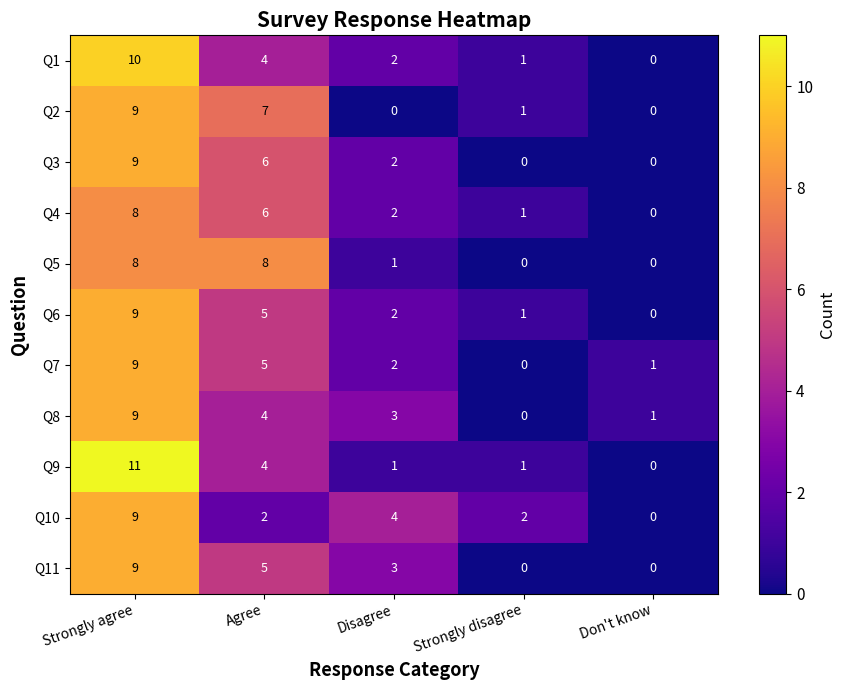

At which label is Q9 closest to 5?

Agree